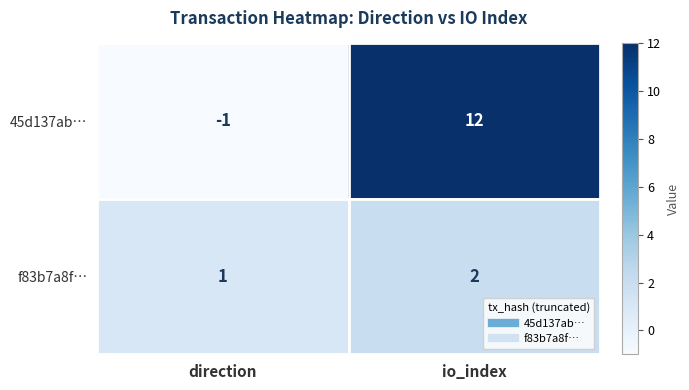

The 45d137ab… series shows 12 at io_index. True or false?

True